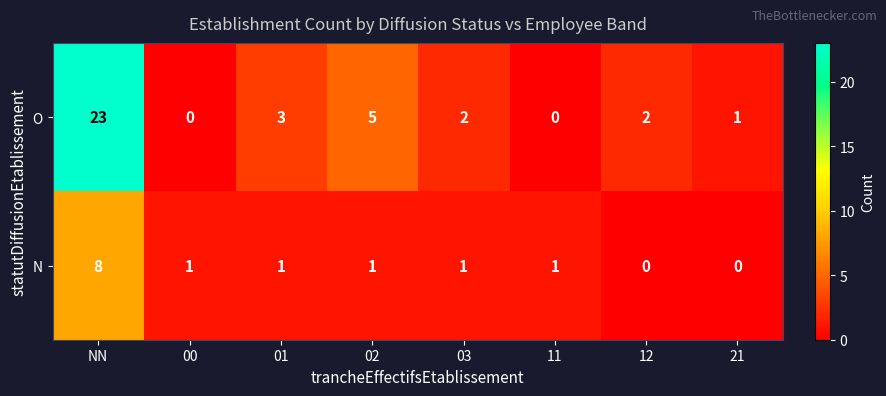

At which label does O first exceed 2?

NN